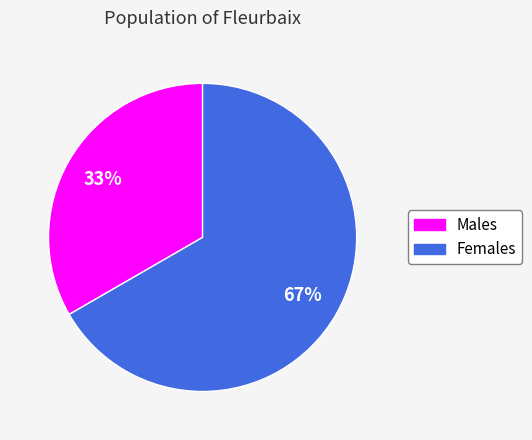

What is the smallest slice in the pie chart?

Males